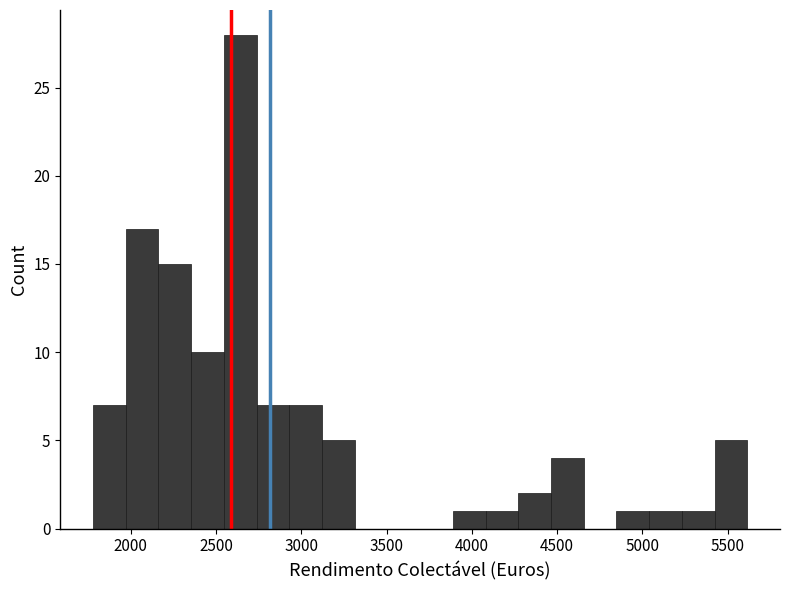

Read against the x-axis, roughly where is the centre of the tallest bar?

2650